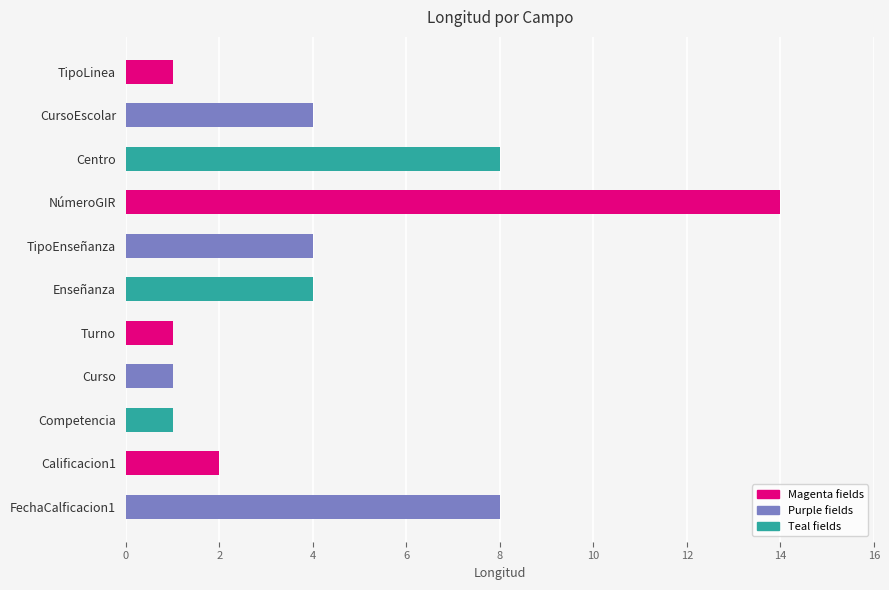

What is the smallest value displayed?

1